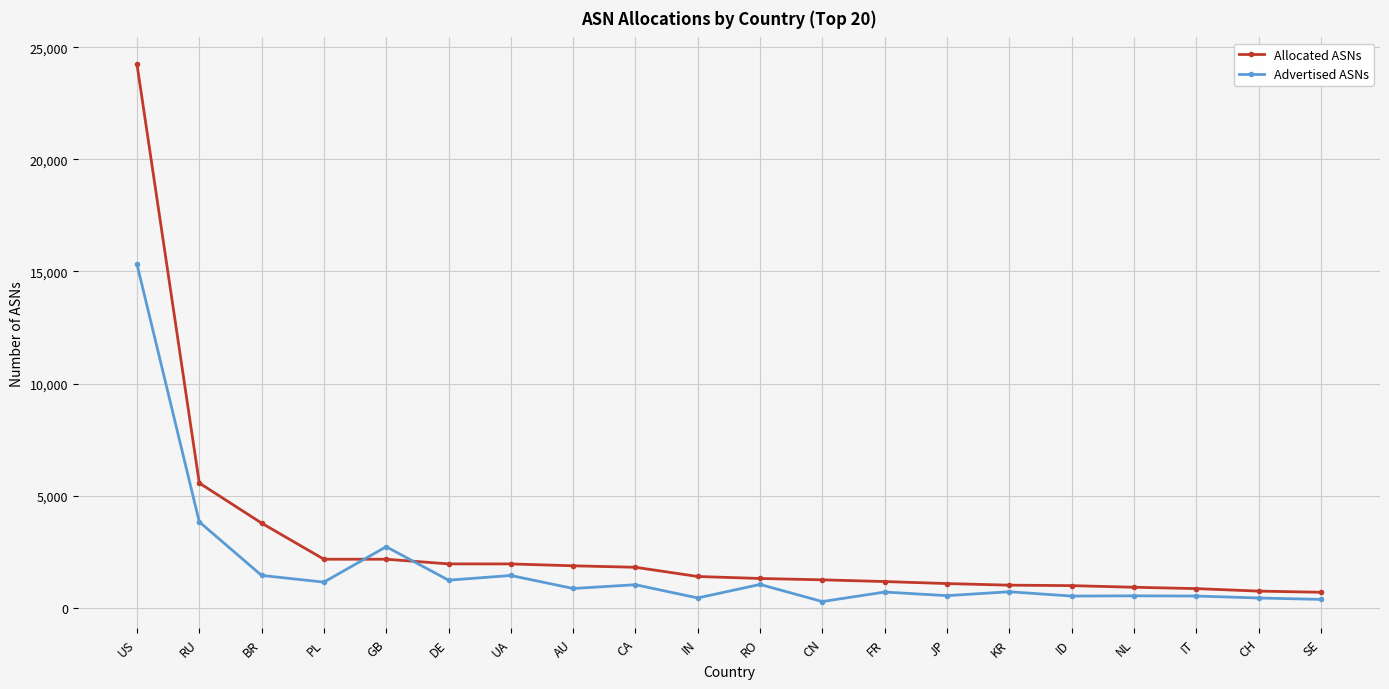

What position from the left is CA?

9